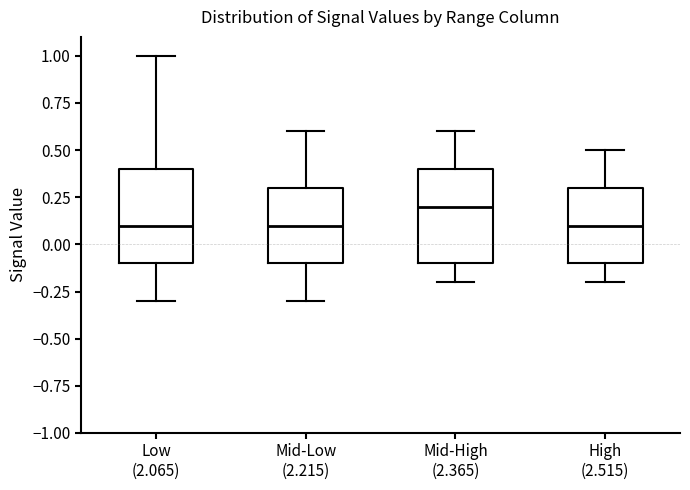

Reading left to right, transcribe this box plot: for each box, give where its median line is, the range the box spans, and where its two whiskers end, as read against the y-axis. The values are not printed on the chart, so give them approximately, as read against the axis.

Low (2.065): median 0.1, box -0.1 to 0.4, whiskers -0.3 to 1.0
Mid-Low (2.215): median 0.1, box -0.1 to 0.3, whiskers -0.3 to 0.6
Mid-High (2.365): median 0.2, box -0.1 to 0.4, whiskers -0.2 to 0.6
High (2.515): median 0.1, box -0.1 to 0.3, whiskers -0.2 to 0.5